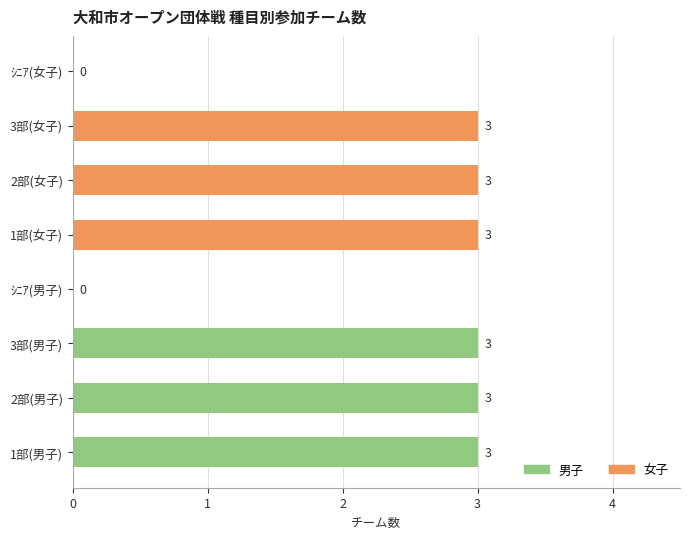

How many values are between 3 and 4?

6